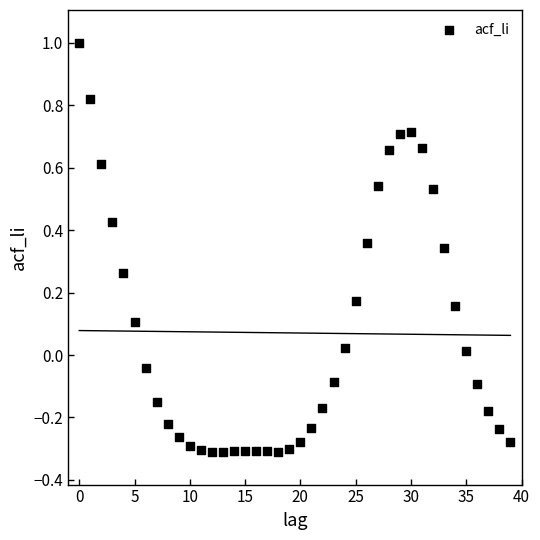

What is the range of Y values (max minus min)?

1.3